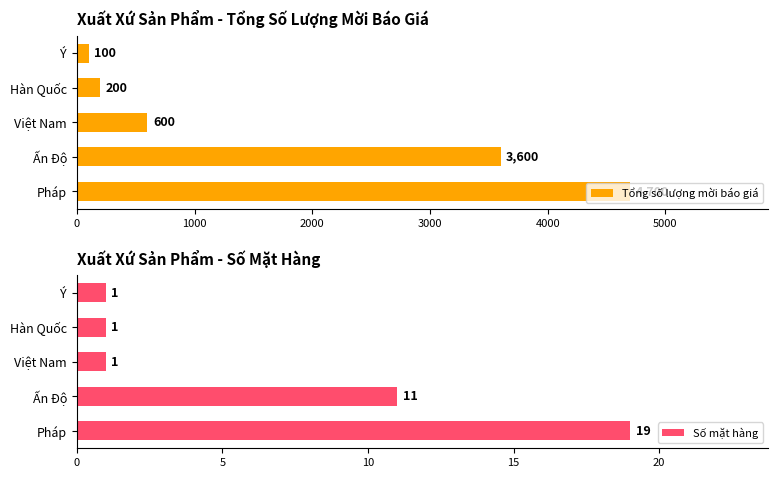

The value of Số mặt hàng at Ấn Độ is 11. True or false?

True